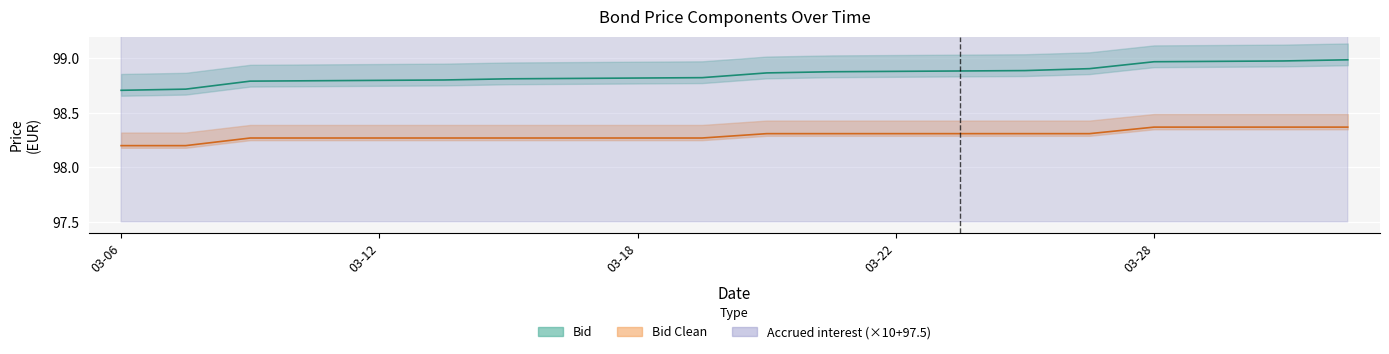

What are all the series names shown in the legend?

Bid, Bid Clean, Accrued interest